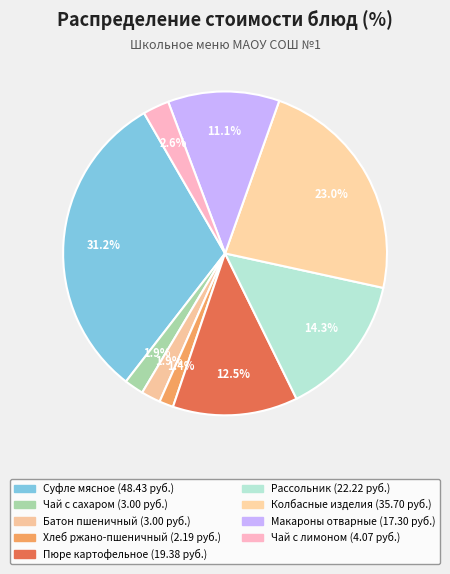

Rank the categories by value from lowest to highest.

Хлеб ржано-пшеничный, Чай с сахаром, Батон пшеничный, Чай с лимоном, Макароны отварные, Пюре картофельное, Рассольник Ленинградский, Колбасные изделия, Суфле мясное с морковью